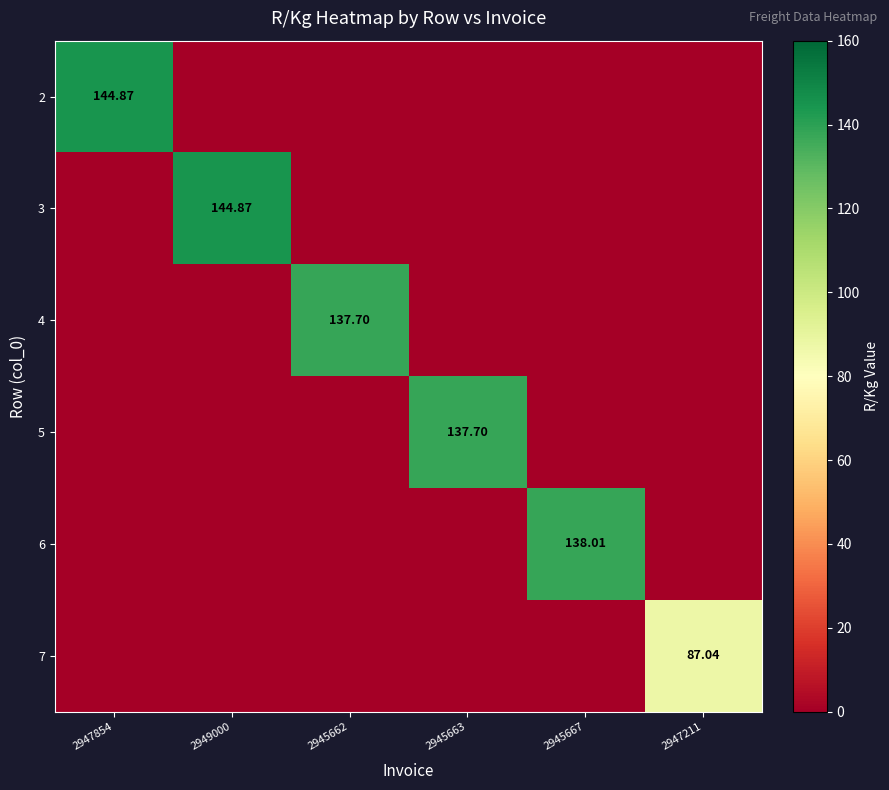

Which has a higher value, 2947854 or 2947211?

2947854